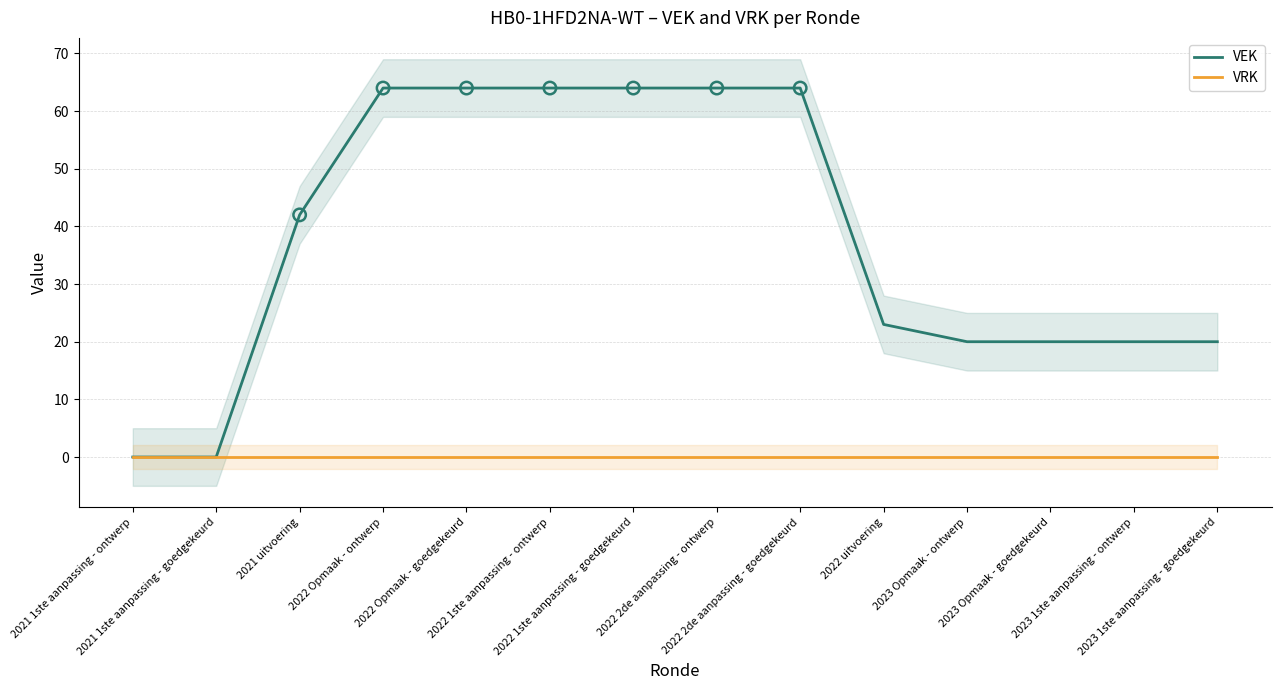

Which series has the largest Y range (max minus min)?

VEK